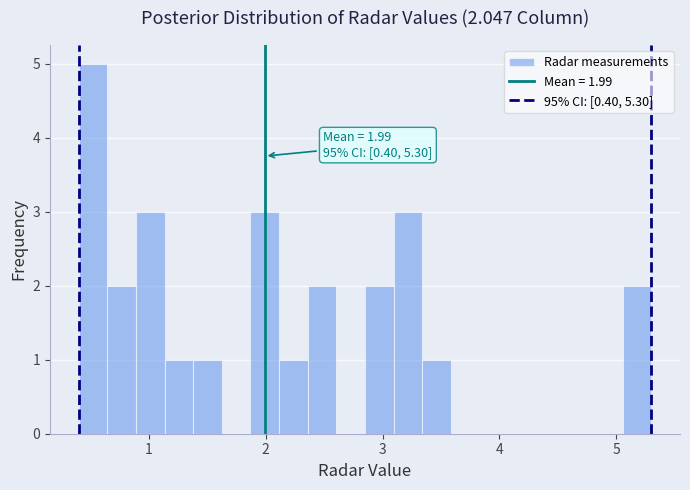

Around what value on the x-axis is the tallest bar? Give the approximate position of its centre, as read against the axis.

0.5